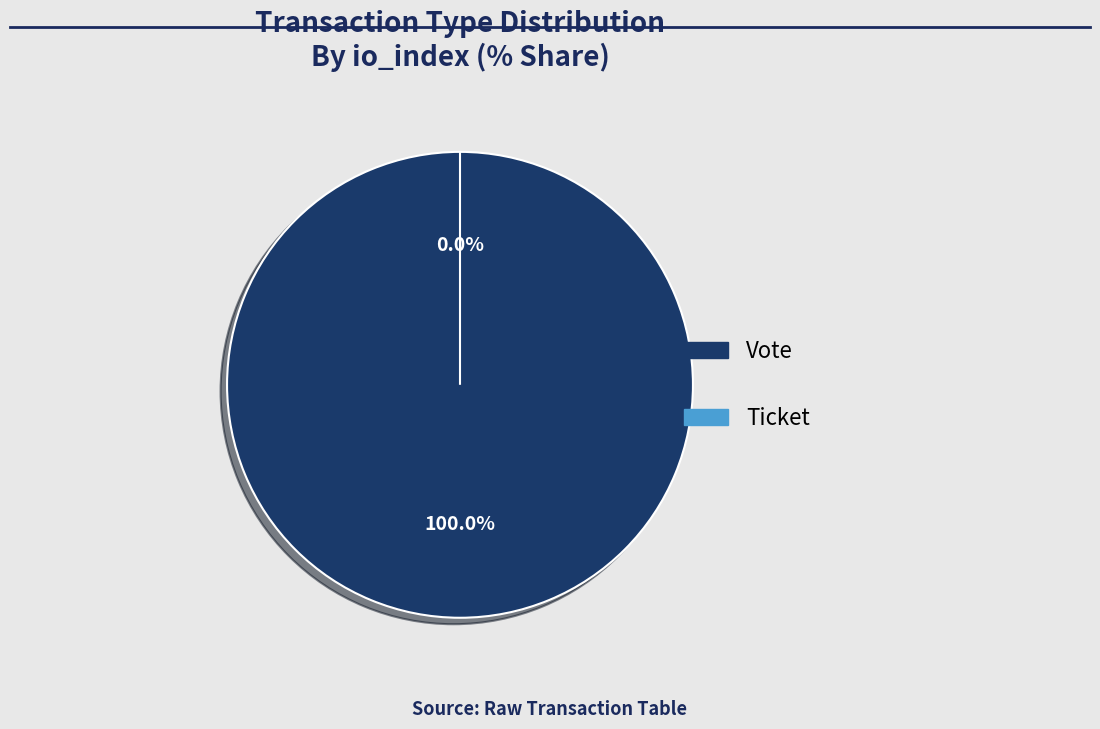

Do Ticket and Vote together represent more than half of the pie?

Yes